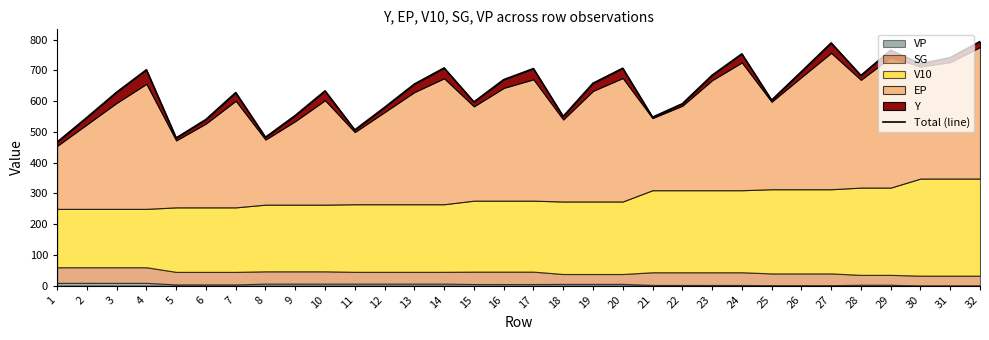

Reading left to right, transcribe all the data shown in this chart.

1=466.6	2=546.7	3=629.1	4=702.1	5=480.3	6=540.4	7=627.9	8=482.5	9=553.3	10=633.5	11=506.4	12=579.7	13=655.5	14=708.1	15=597.5	16=669.9	17=706.0	18=550.4	19=658.2	20=707.1	21=547.9	22=591.5	23=684.2	24=753.9	25=603.3	26=695.9	27=789.4	28=683.6	29=765.8	30=721.5	31=741.7	32=794.0